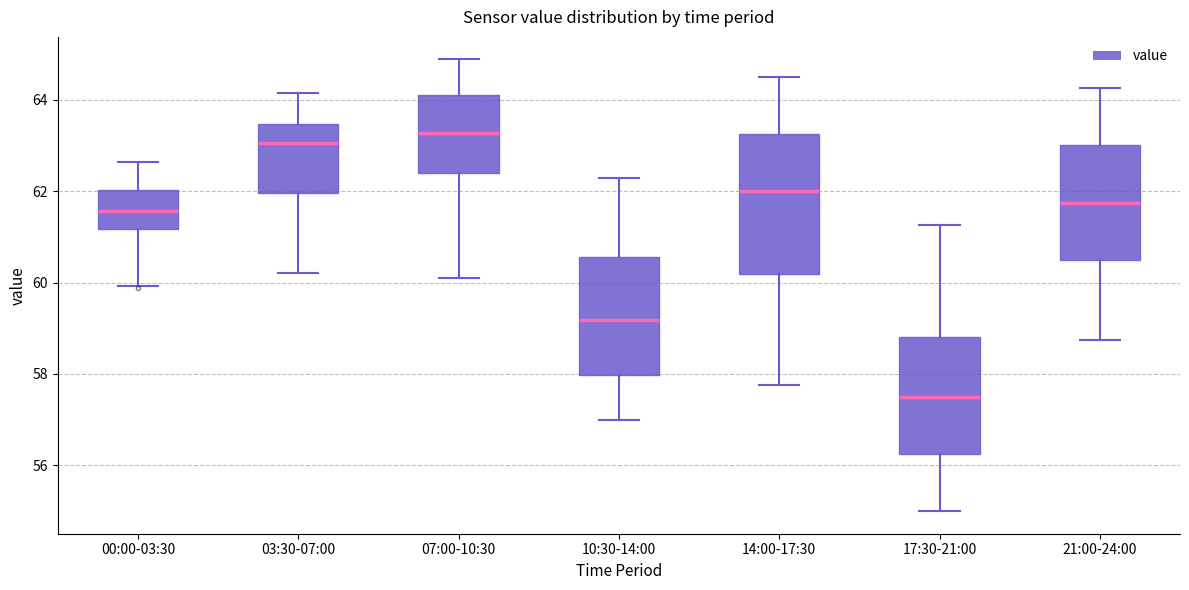

Where does the upper whisker of the box for 03:30-07:00 end on the y-axis? The values are not printed on the chart, so give them approximately, as read against the axis.

64.2